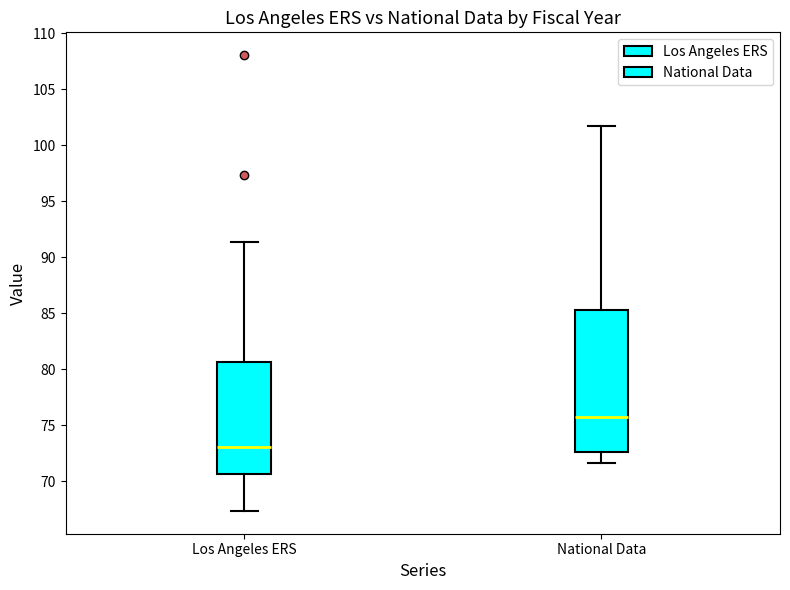

Reading left to right, read every box against the y-axis: the position of its median line, the range the box covers, and the ends of its whiskers. The values are not printed on the chart, so give them approximately, as read against the axis.

Los Angeles ERS: median 73.0, box 70.5 to 80.5, whiskers 67.5 to 91.5
National Data: median 75.5, box 72.5 to 85.5, whiskers 71.5 to 101.5